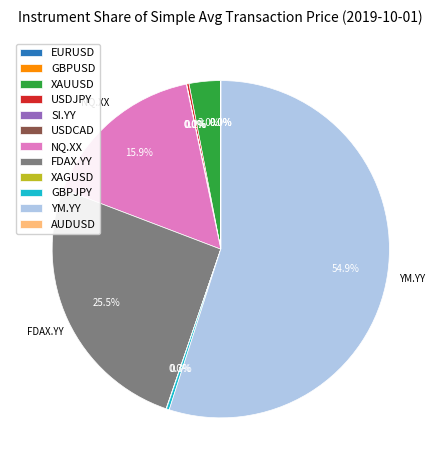

What is the largest slice in the pie chart?

YM.YY